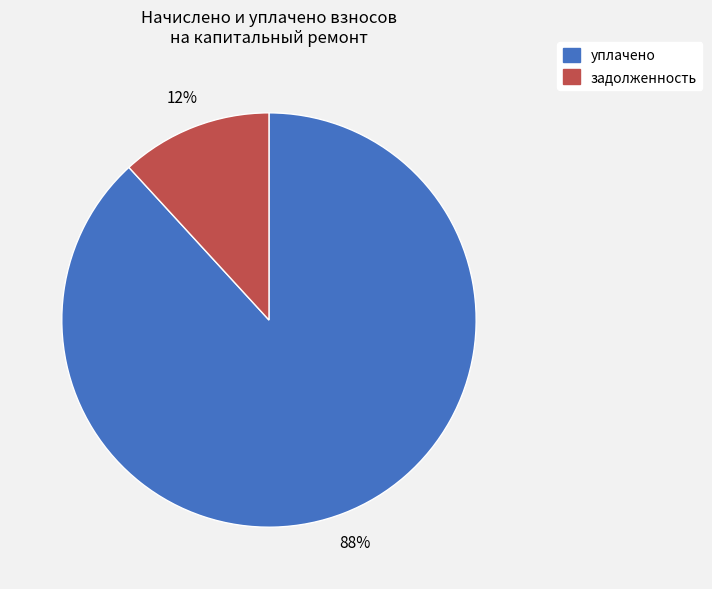

Is there any slice that represents more than half of the pie?

Yes